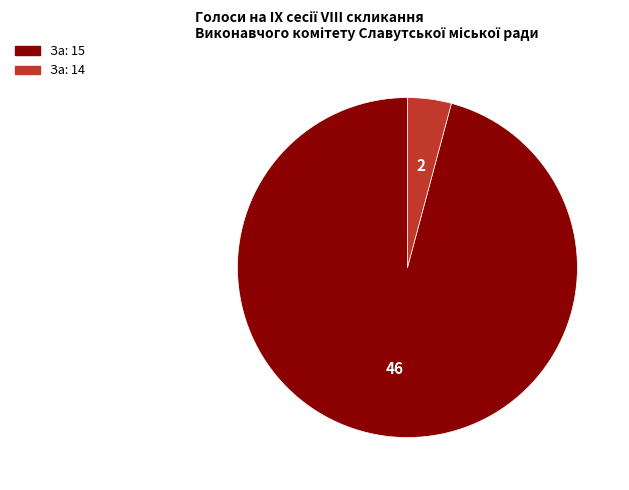

Which slice is the smallest?

За: 14